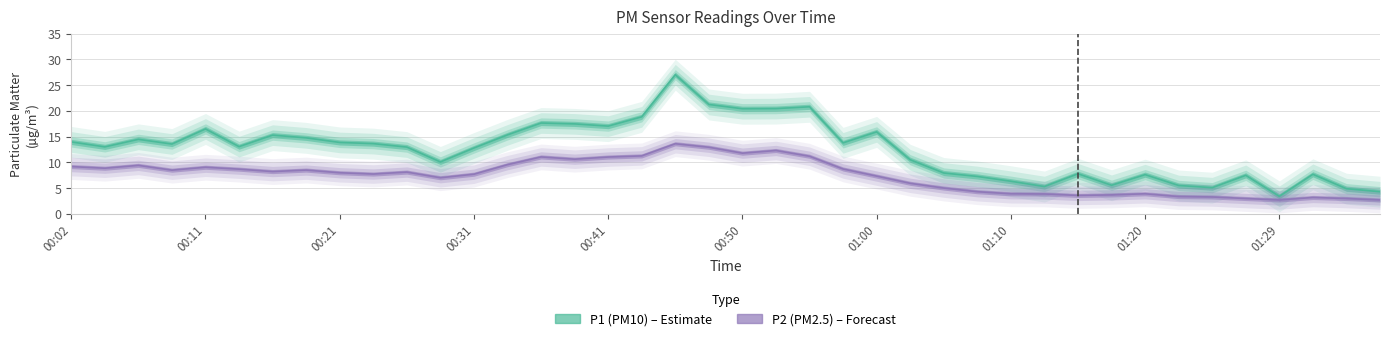

At which label does P1 first exceed 13?

00:02